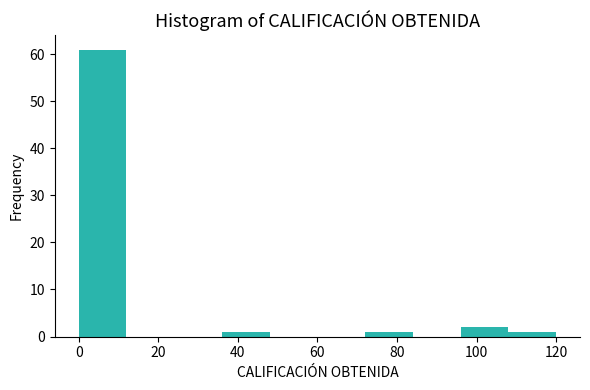

Reading left to right, transcribe this chart: for each bar, give the range it covers on the x-axis and its height. The values are not printed on the chart, so give them approximately, as read against the axis.

0 to 12: 61
12 to 24: 0
24 to 36: 0
36 to 48: 1
48 to 60: 0
60 to 72: 0
72 to 84: 1
84 to 96: 0
96 to 108: 2
108 to 120: 1